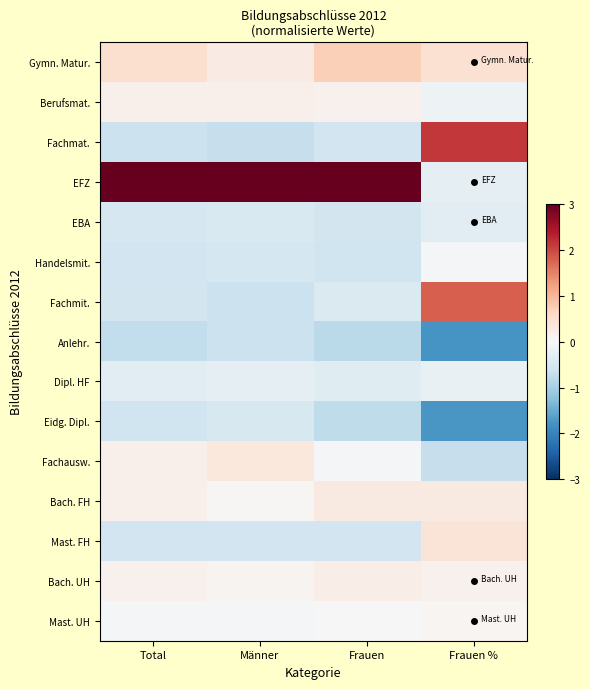

How many distinct data groups are displayed?

15